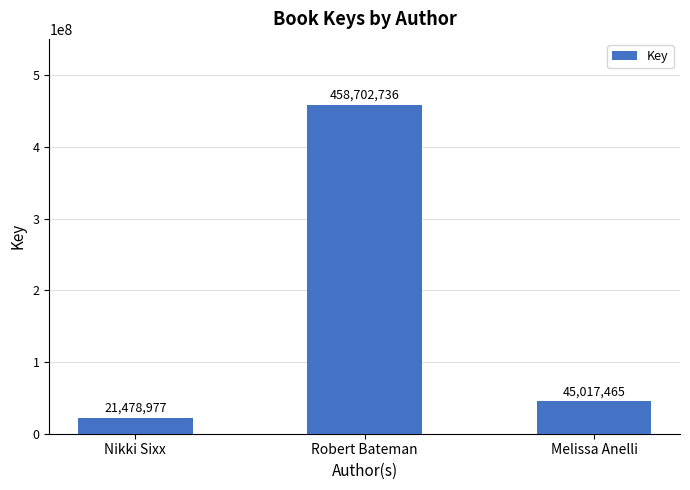

Is it true that the value at Melissa Anelli is 45017465?

True